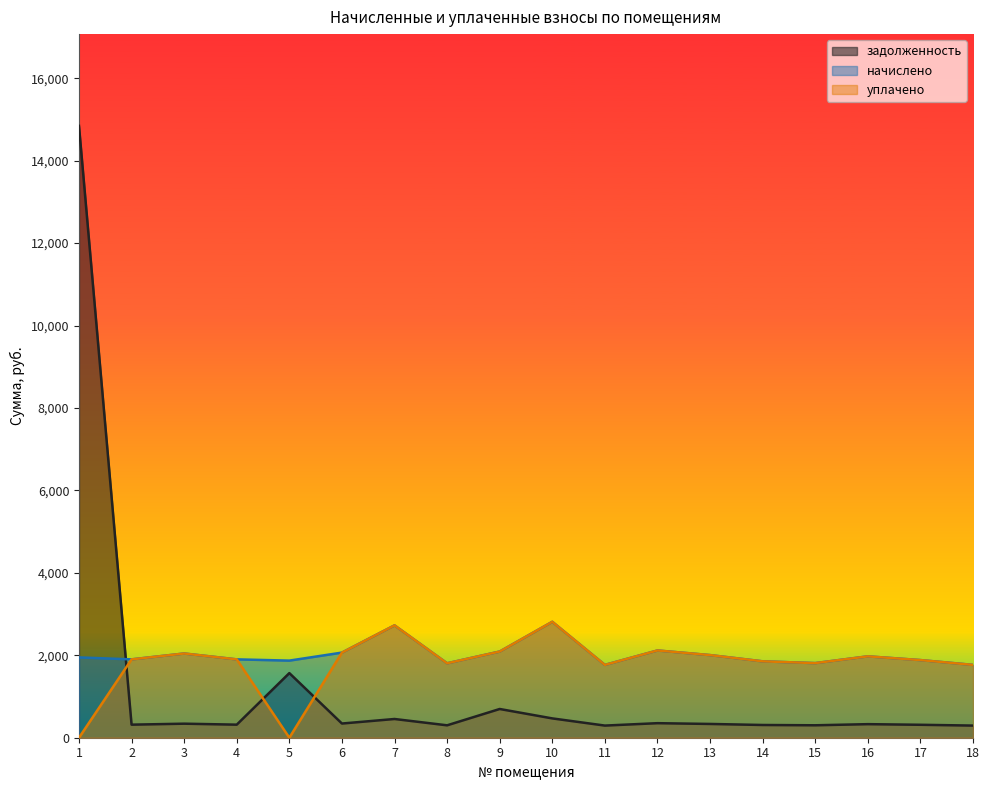

Reading right to left, transcribe all the data shown in this chart.

задолженность: 18=294.5	17=313.9	16=329.0	15=301.7	14=308.9	13=334.1	12=352.8	11=294.5	10=468.7	9=697.0	8=301.0	7=454.3	6=344.2	5=1567.8	4=316.8	3=340.6	2=316.8	1=14842.9
начислено: 18=1766.9	17=1883.5	16=1974.2	15=1810.1	14=1853.3	13=2004.5	12=2116.8	11=1766.9	10=2812.3	9=2090.9	8=1805.8	7=2725.9	6=2065.0	5=1870.6	4=1900.8	3=2043.4	2=1900.8	1=1948.3
уплачено: 18=1766.9	17=1883.5	16=1974.2	15=1810.1	14=1853.3	13=2004.5	12=2116.8	11=1766.9	10=2812.3	9=2090.9	8=1805.8	7=2725.9	6=2065.0	5=0.0	4=1900.8	3=2043.4	2=1900.8	1=0.0